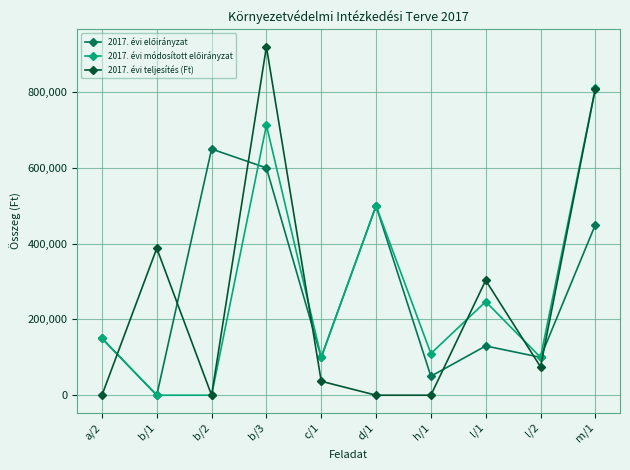

True or false: 2017. évi teljesítés (Ft) has more than 2 interior local peaks.

True